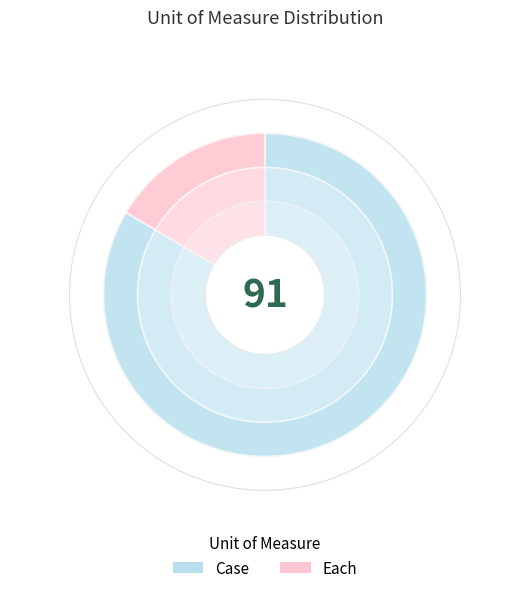

True or false: Each accounts for 16% of the total.

True